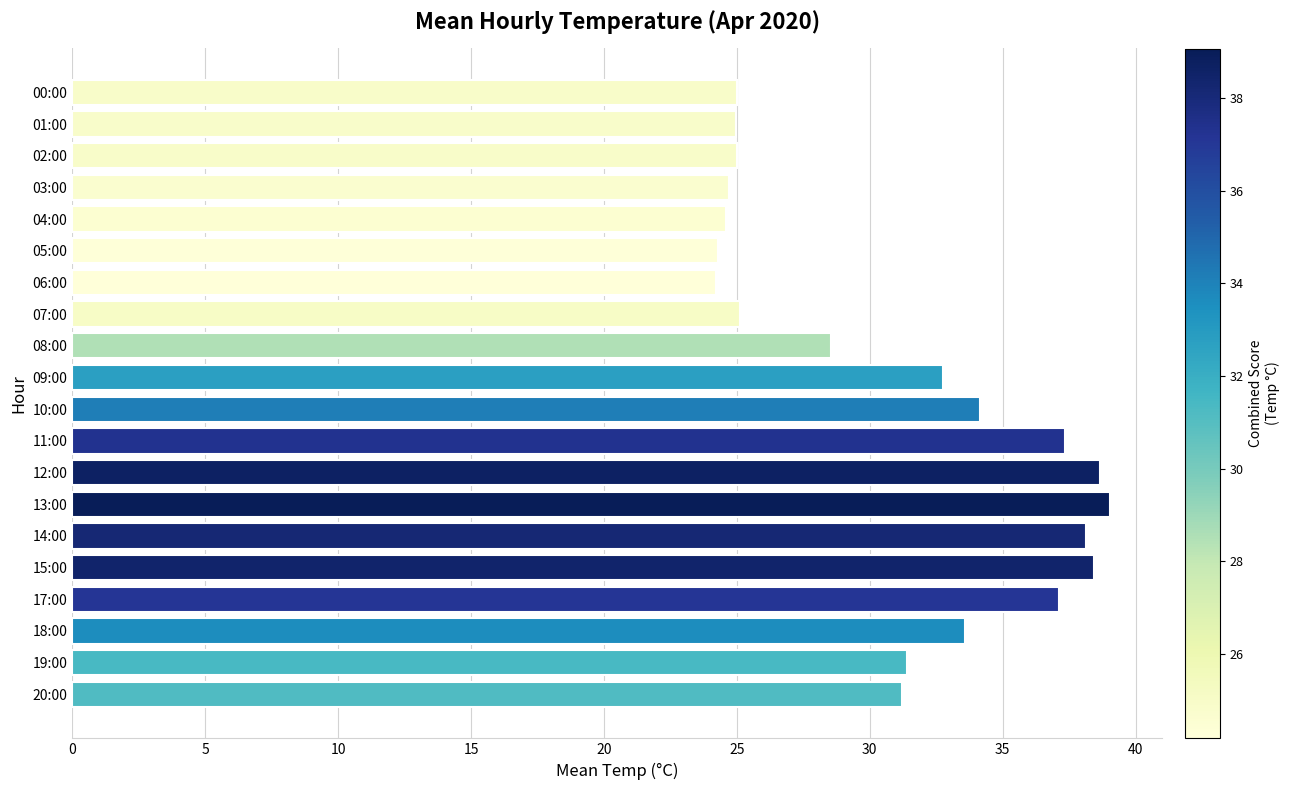

What is the average value?

30.9